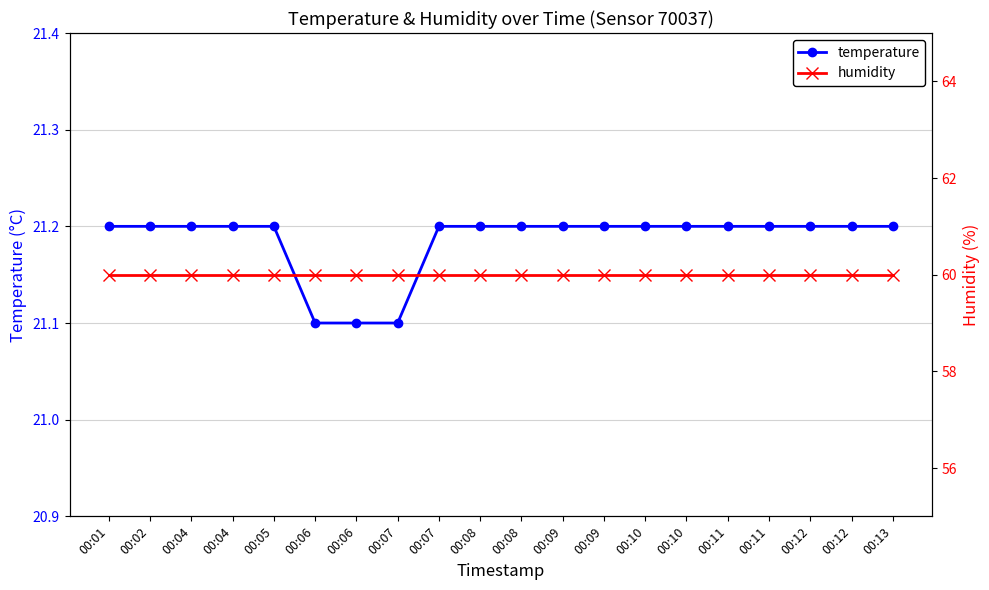

Is the value of temperature at 00:08 greater than the value of humidity at 00:07?

No